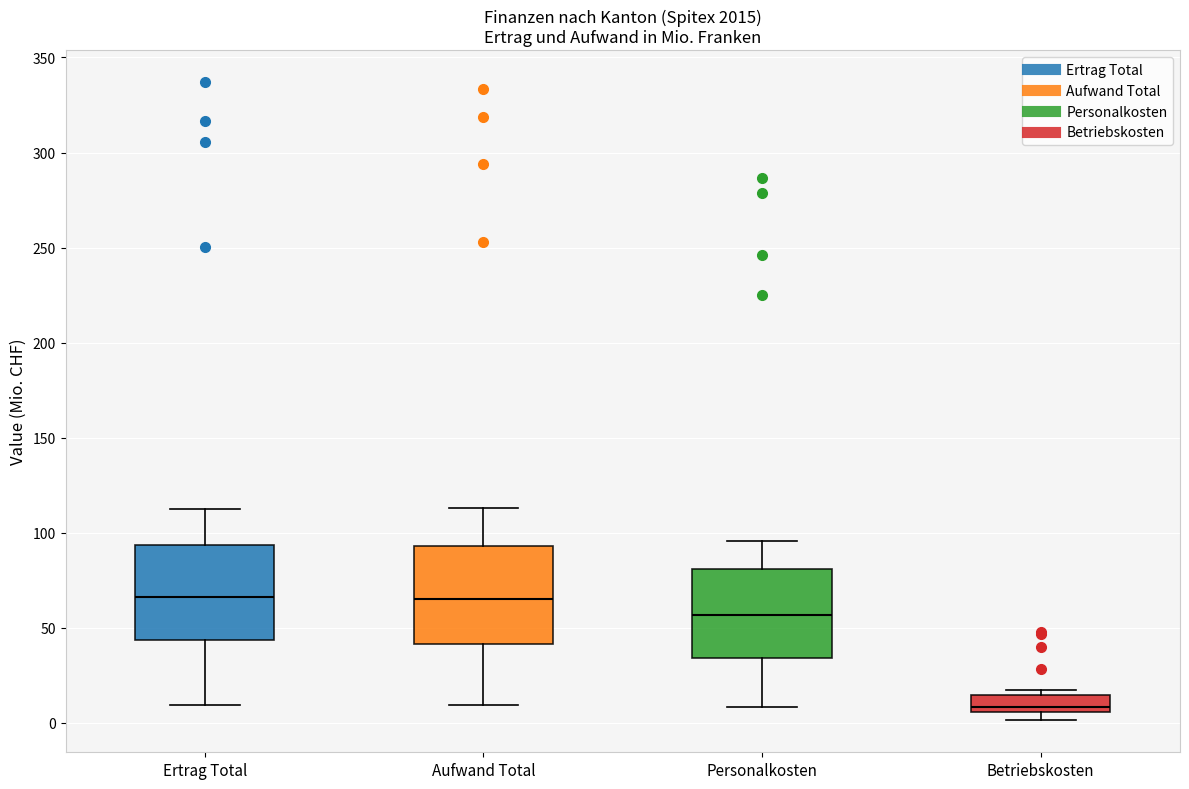

Reading left to right, transcribe this box plot: for each box, give where its median line is, the range the box spans, and where its two whiskers end, as read against the y-axis. The values are not printed on the chart, so give them approximately, as read against the axis.

Ertrag Total: median 65, box 45 to 95, whiskers 10 to 110
Aufwand Total: median 65, box 40 to 95, whiskers 10 to 115
Personalkosten: median 55, box 35 to 80, whiskers 10 to 95
Betriebskosten: median 10, box 5 to 15, whiskers 0 to 15 (just above the box's upper edge)